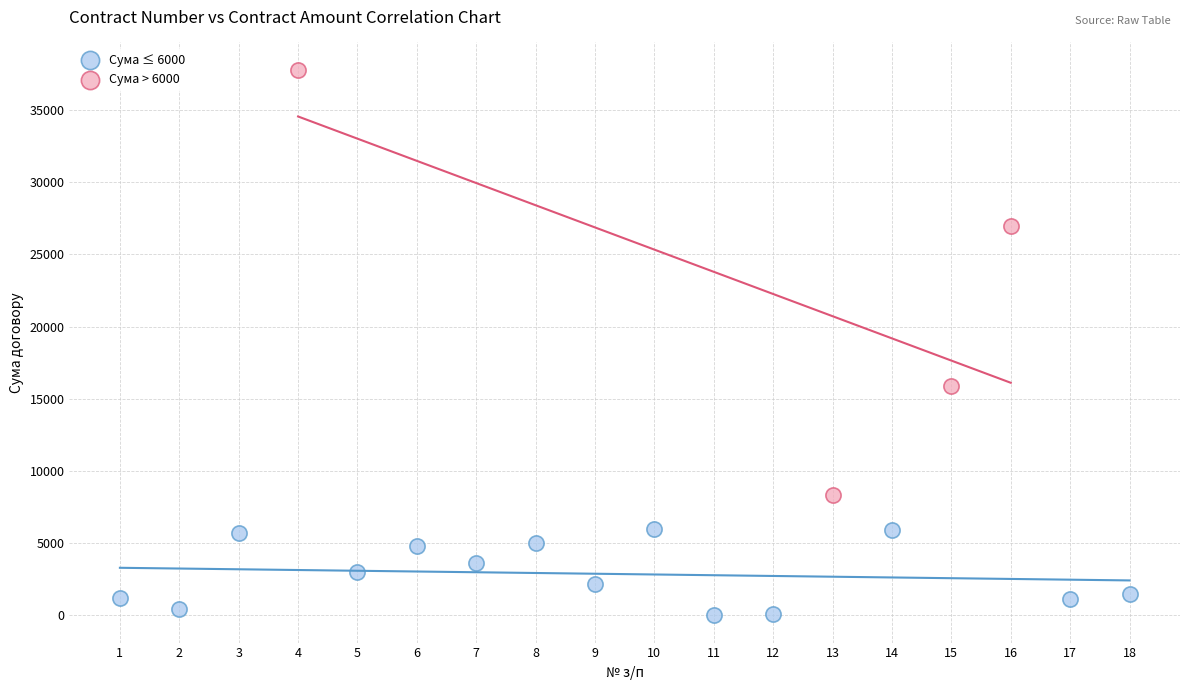

Which series has the largest Y range (max minus min)?

Сума > 6000